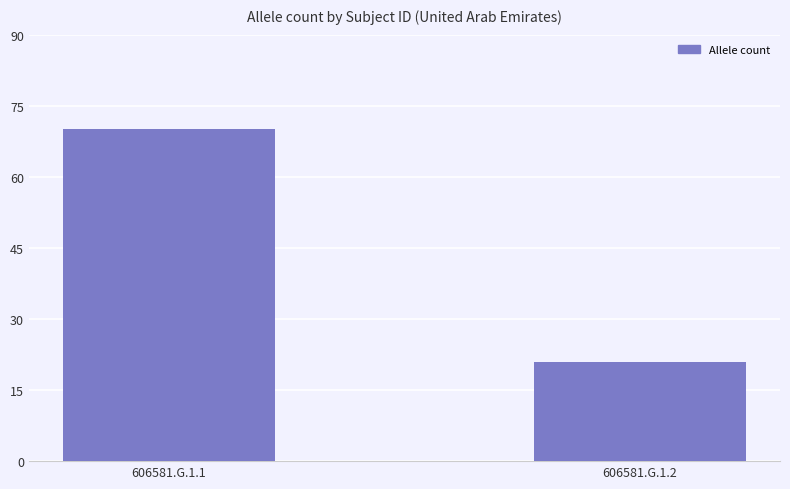

Reading left to right, transcribe all the data shown in this chart.

606581.G.1.1=70	606581.G.1.2=21